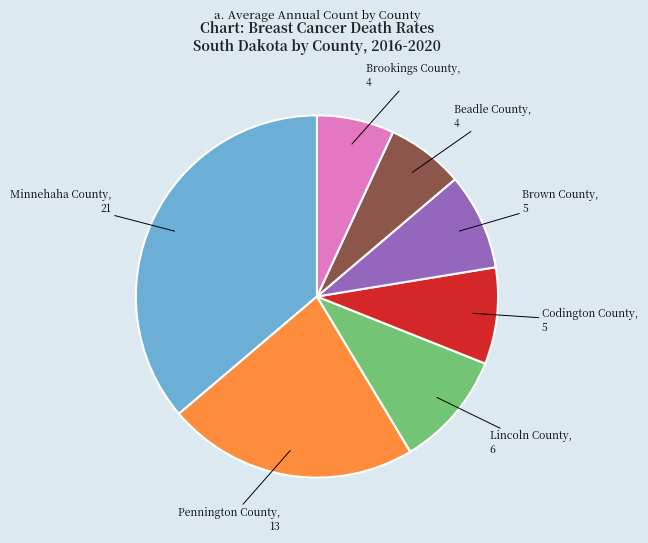

To the nearest percent, what is the difference between the largest and smallest slice percentages?

29%